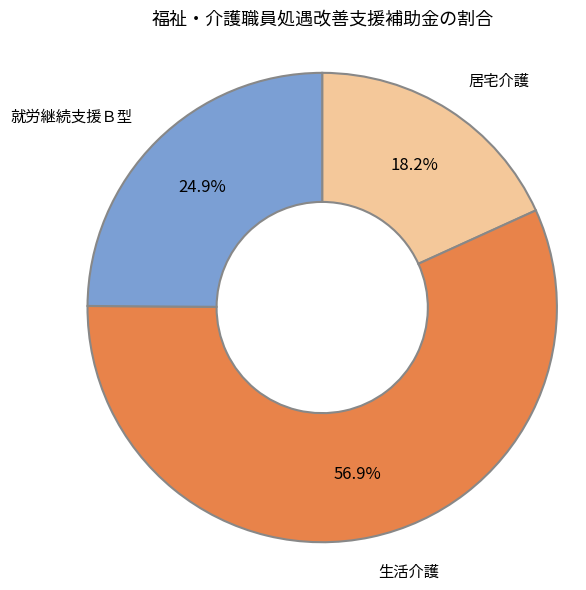

What is the majority slice?

生活介護